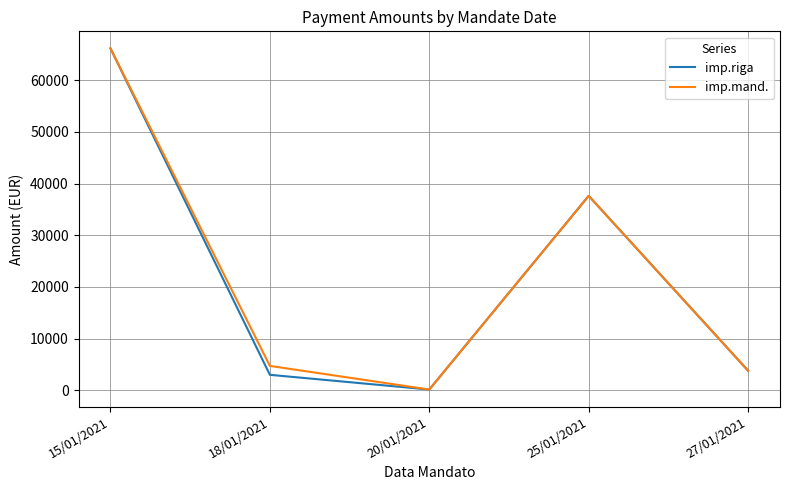

Is the value of imp.riga at 25/01/2021 greater than the value of imp.mand. at 18/01/2021?

Yes